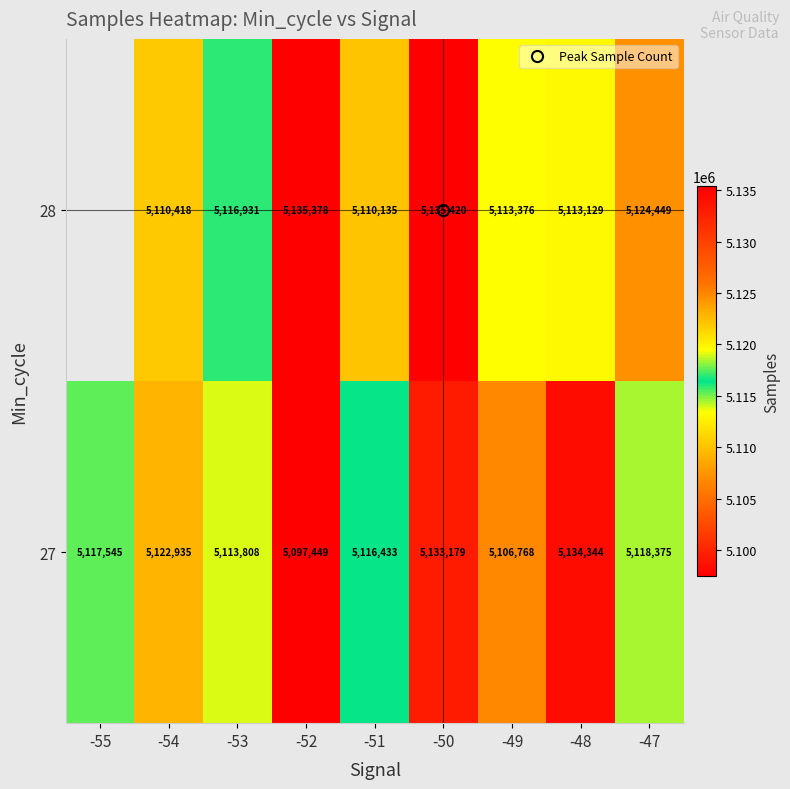

What is the average value of the 27 series?

5117870.7